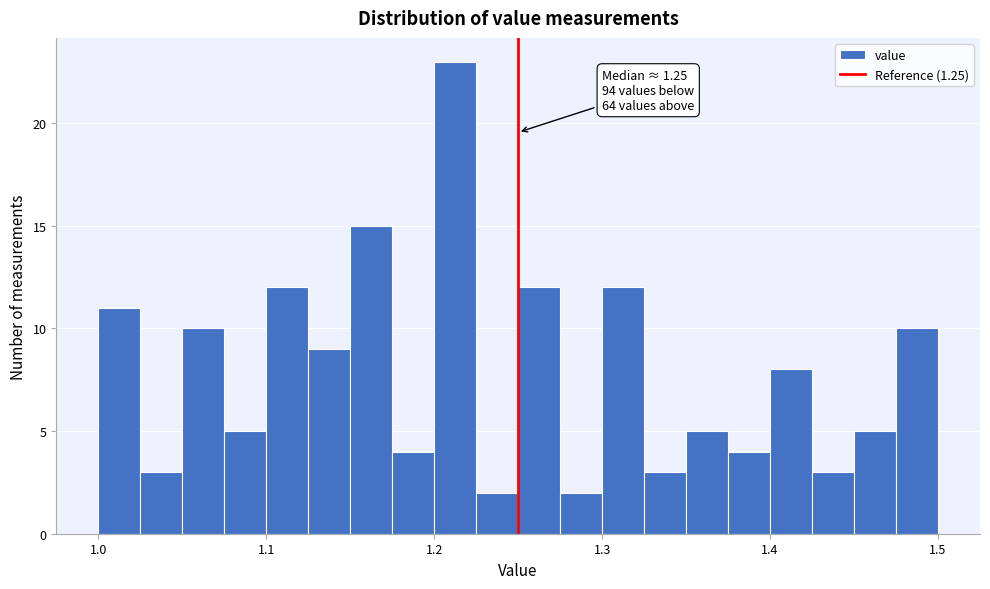

Read against the x-axis, roughly where is the centre of the tallest bar?

1.21